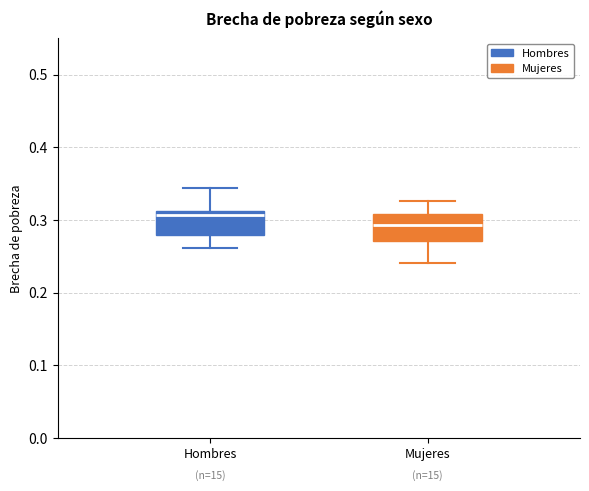

Where is the upper edge of the box for Hombres on the y-axis? The values are not printed on the chart, so give them approximately, as read against the axis.

0.31